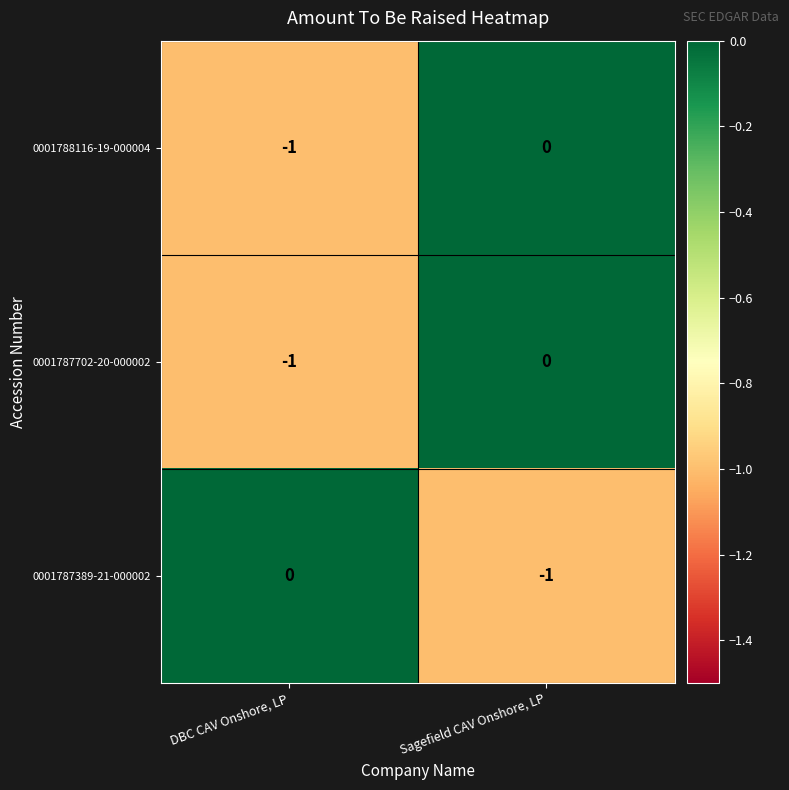

Reading left to right, what are all the values shown in this chart?

0001788116-19-000004: DBC CAV Onshore, LP=-1	Sagefield CAV Onshore, LP=0
0001787702-20-000002: DBC CAV Onshore, LP=-1	Sagefield CAV Onshore, LP=0
0001787389-21-000002: DBC CAV Onshore, LP=0	Sagefield CAV Onshore, LP=-1